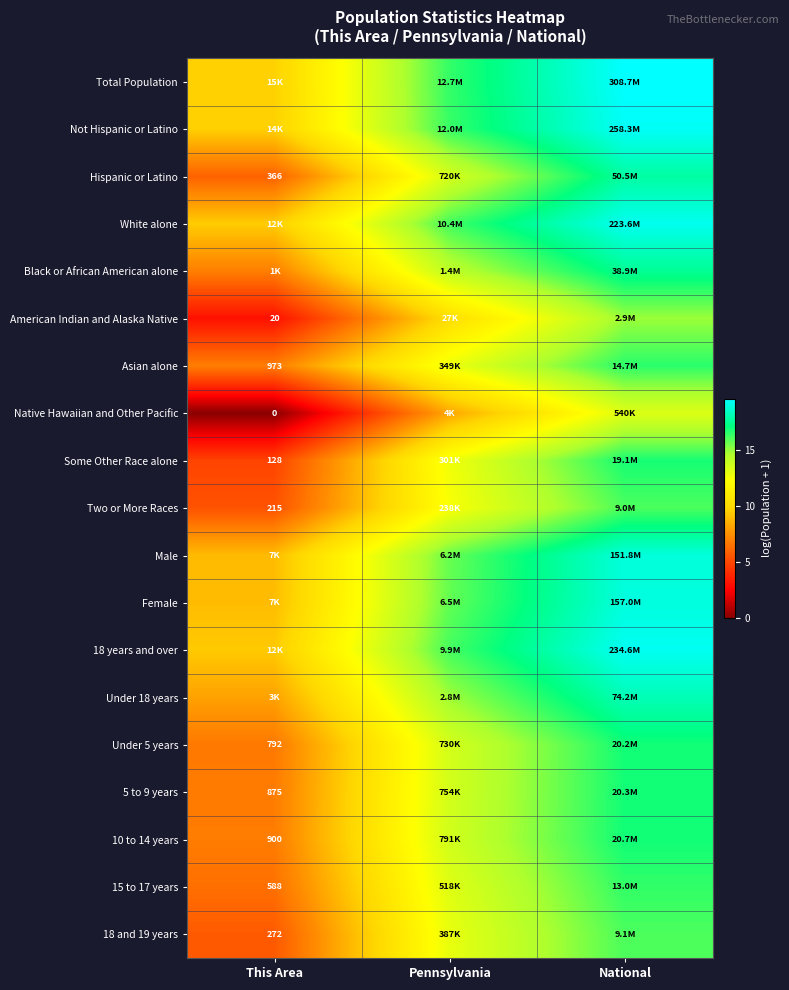

At which category is the sum across all series the highest?

National